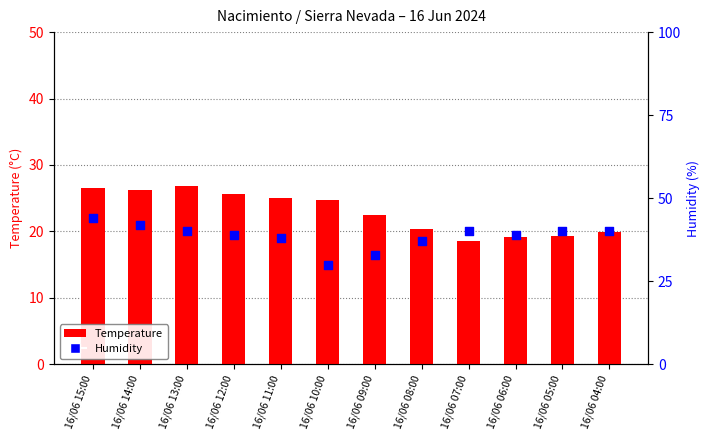

What is the total value across all series at 16/06 06:00?

58.2